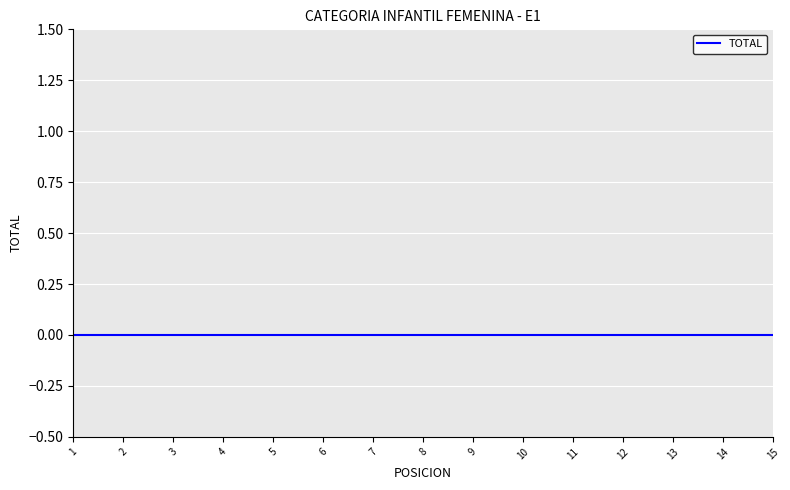

Reading right to left, transcribe all the data shown in this chart.

POSICION: 15=15	14=14	13=13	12=12	11=11	10=10	9=9	8=8	7=7	6=6	5=5	4=4	3=3	2=2	1=1
TOTAL: 15=0	14=0	13=0	12=0	11=0	10=0	9=0	8=0	7=0	6=0	5=0	4=0	3=0	2=0	1=0